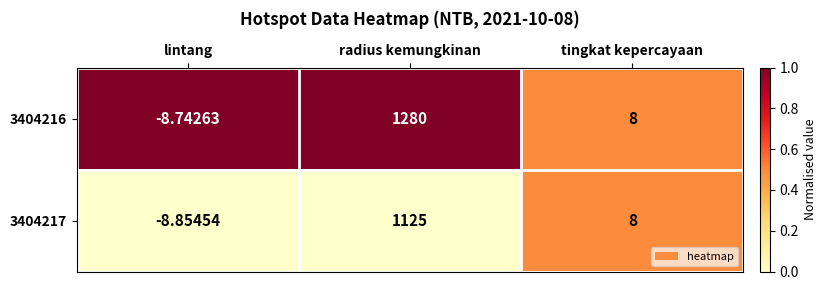

At radius kemungkinan, list the series in order from largest to smallest.

3404216, 3404217